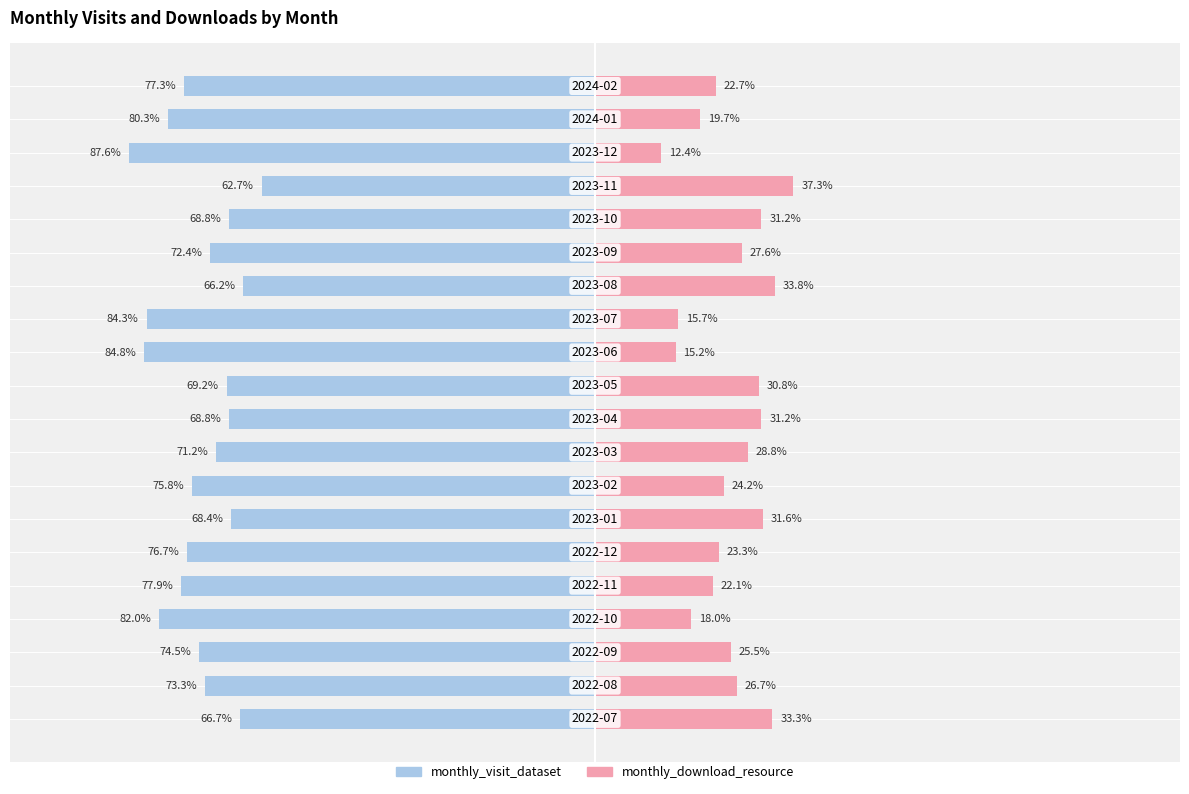

What is the highest value of the monthly_download_resource series?

37.3